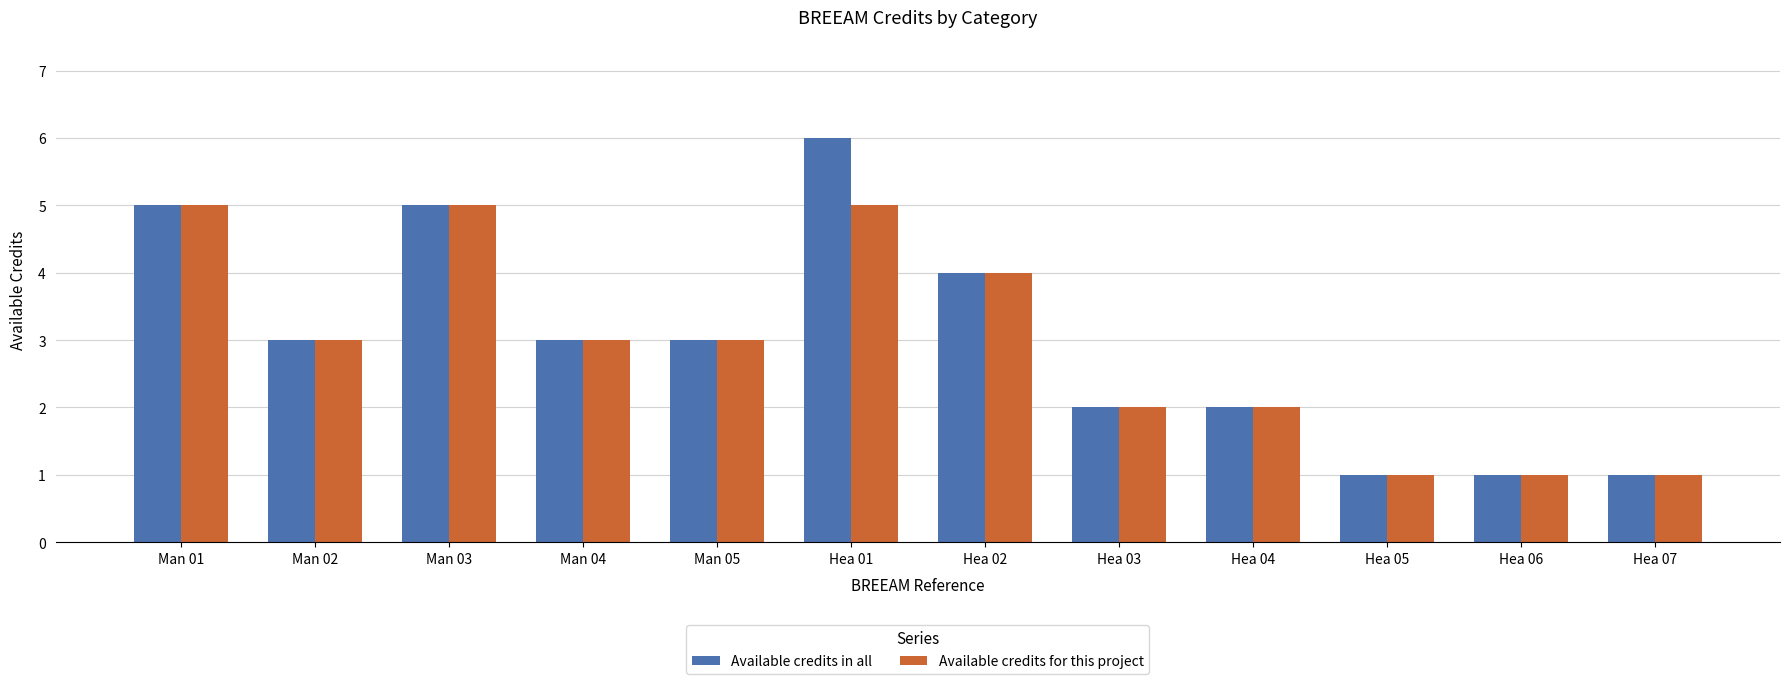

How many categories are shown in the chart?

12